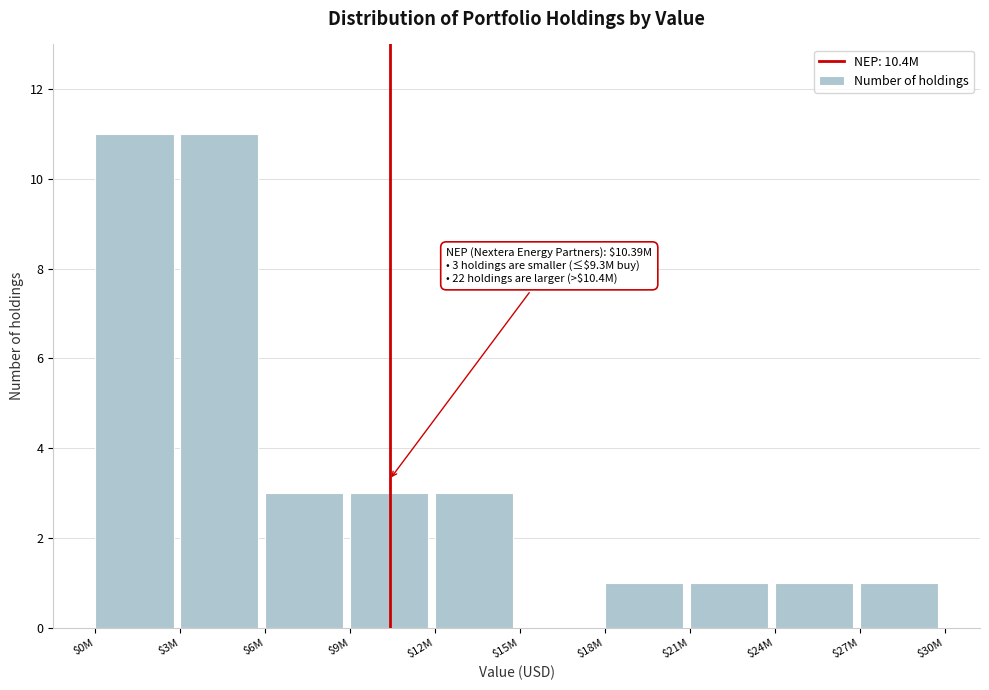

What is the greatest value displayed?

11